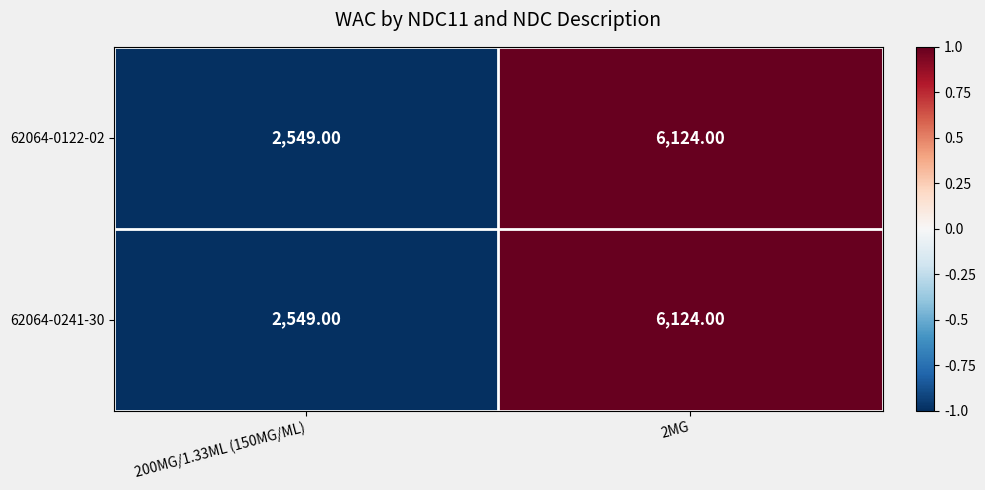

How many series are shown in this chart?

2